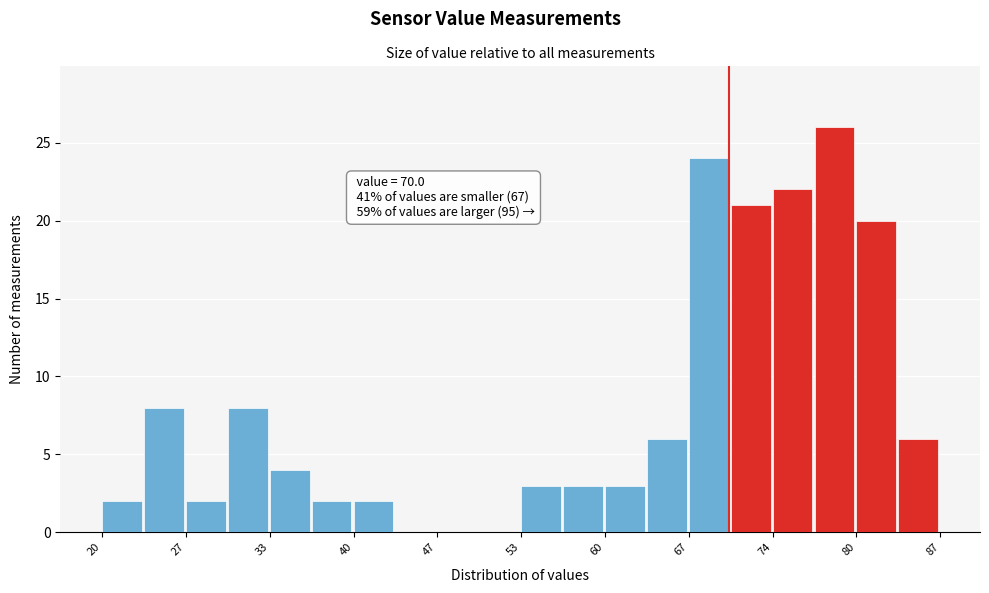

Around what value on the x-axis is the tallest bar? Give the approximate position of its centre, as read against the axis.

78